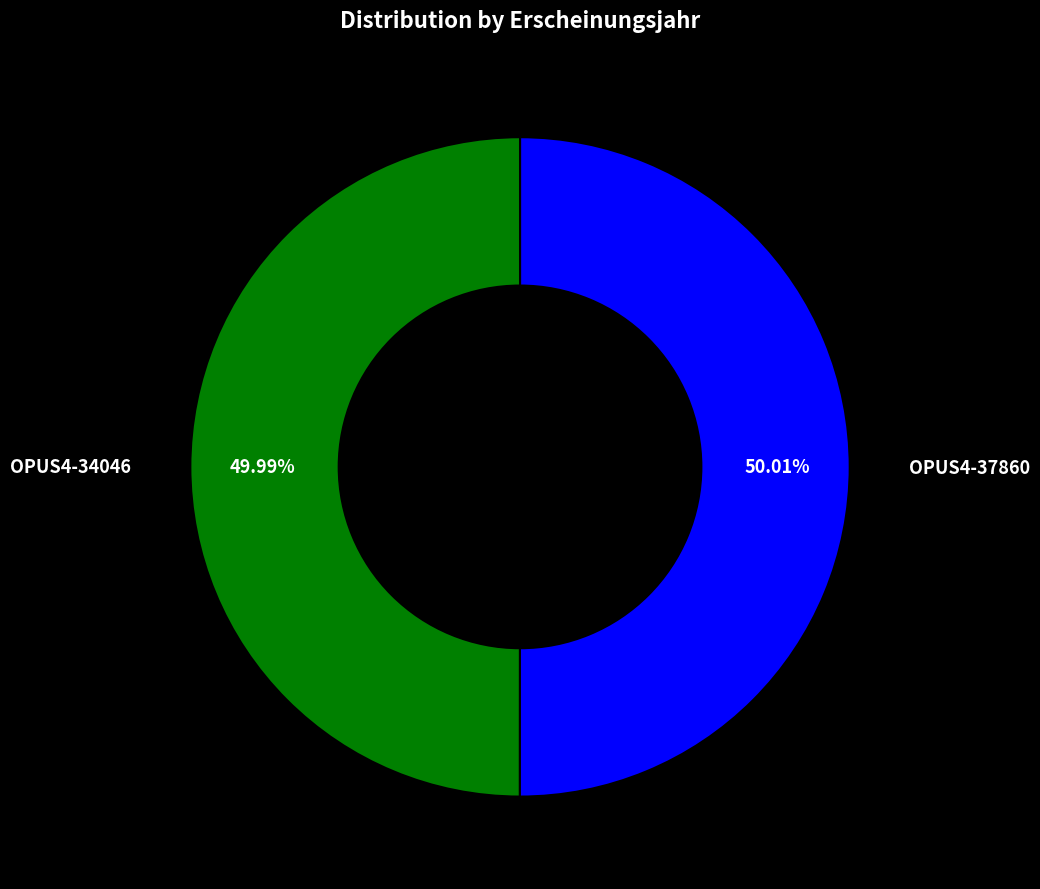

Is there any slice that represents more than half of the pie?

Yes